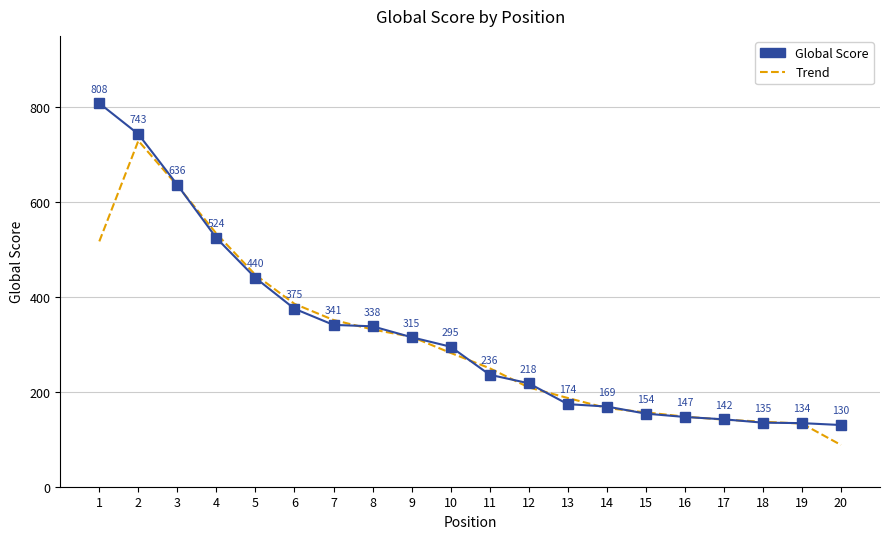

True or false: Trend has more than 1 points higher than both neighbors.

False